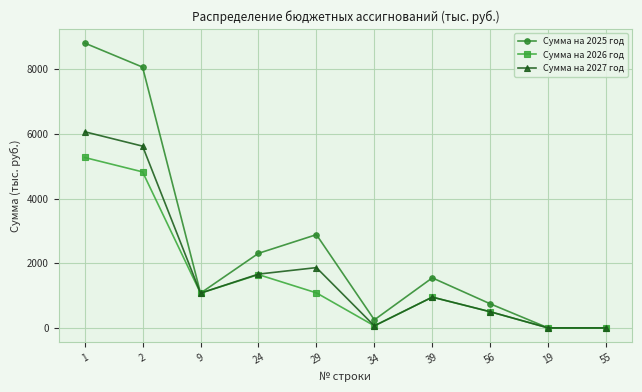

What position from the left is 29?

5